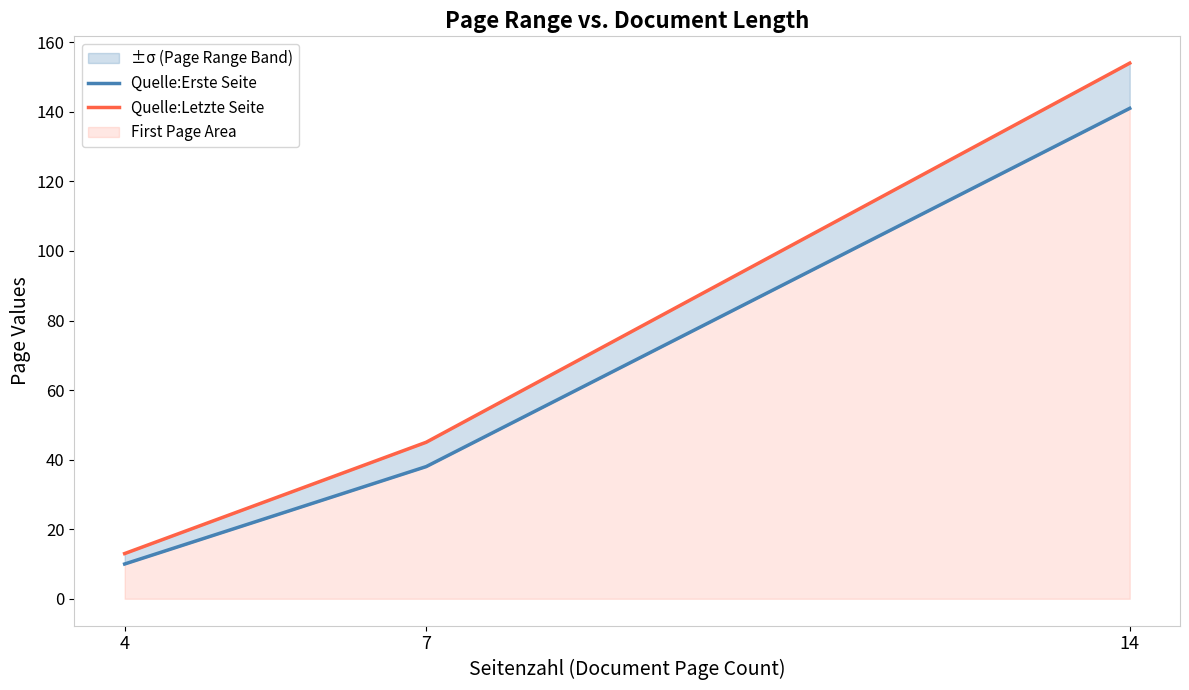

Where is Quelle:Erste Seite nearest to the value 75?

7